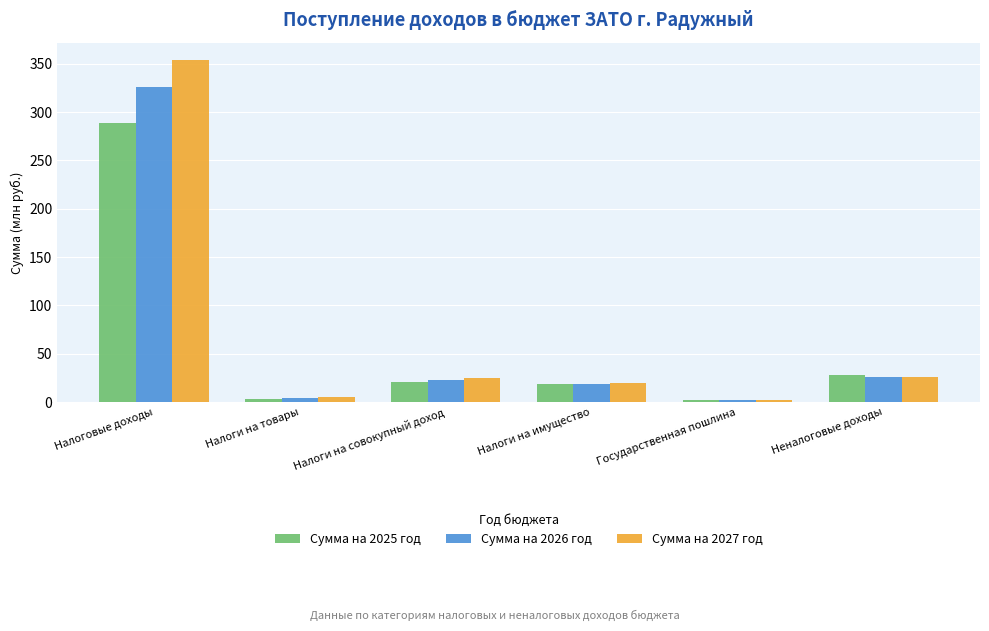

What is the spread (max minus min) of values at Налоговые доходы?

65.4